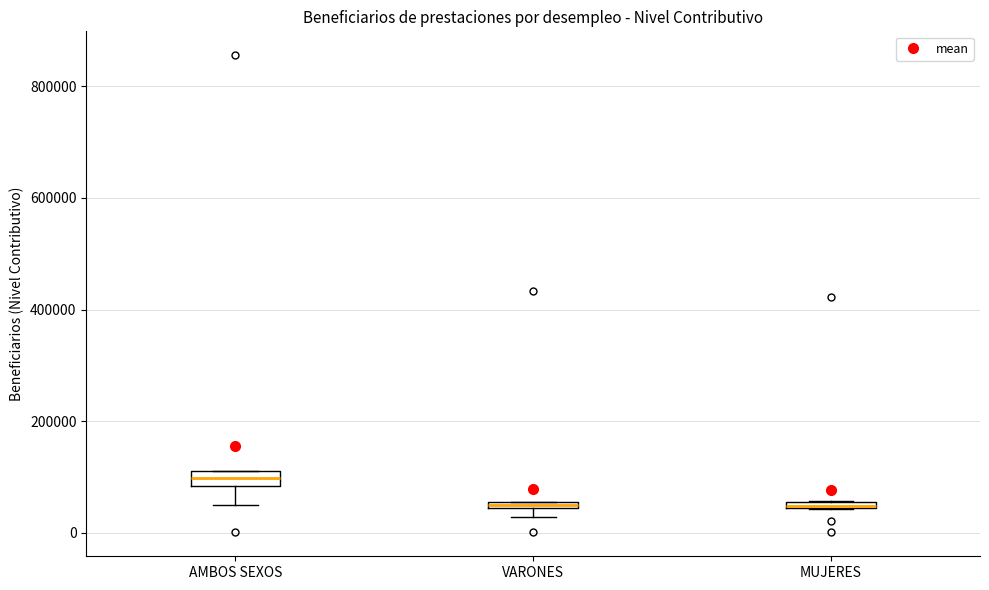

Where is the upper edge of the box for VARONES on the y-axis? The values are not printed on the chart, so give them approximately, as read against the axis.

60000